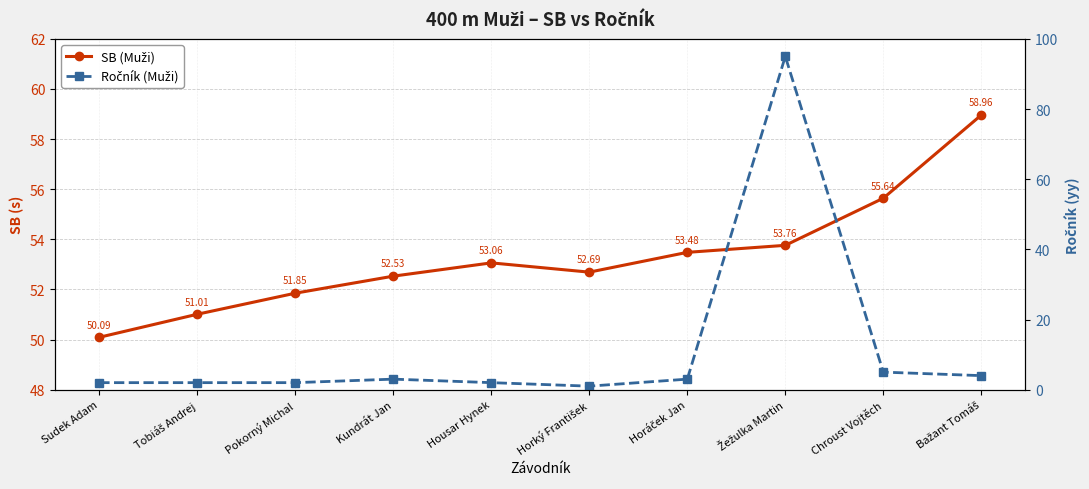

How many lines are shown in the chart?

2